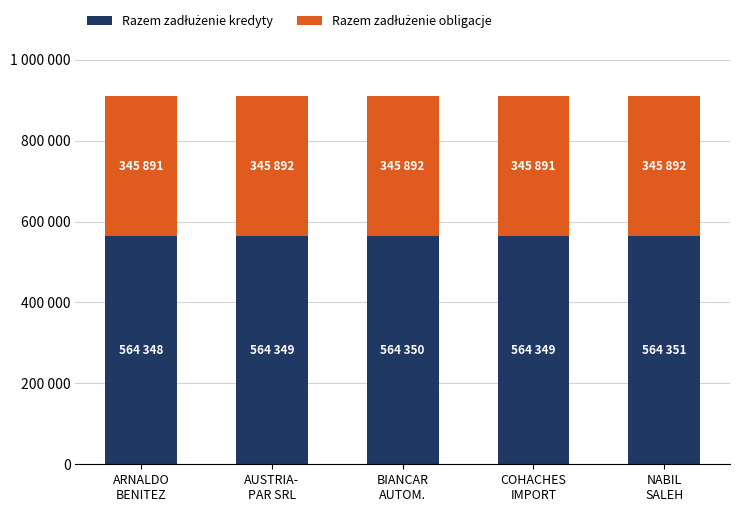

At which label is Razem zadłużenie kredyty closest to 564349?

COHACHES
IMPORT